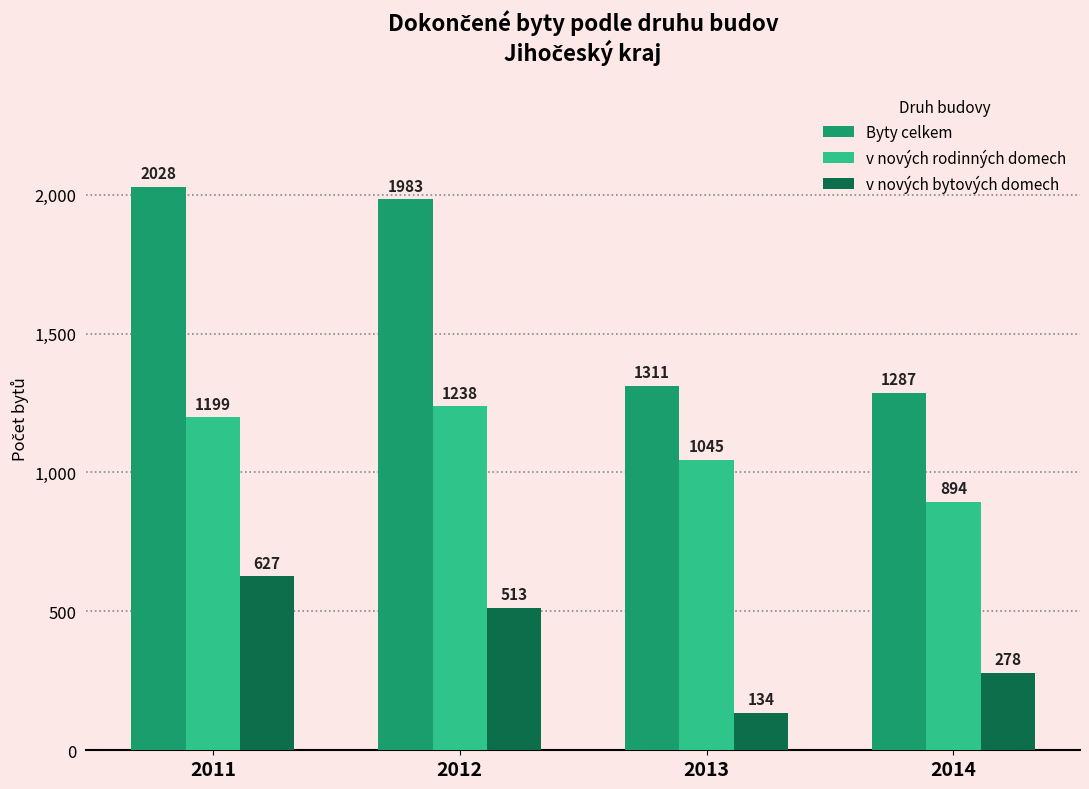

Does the chart contain any negative values?

No